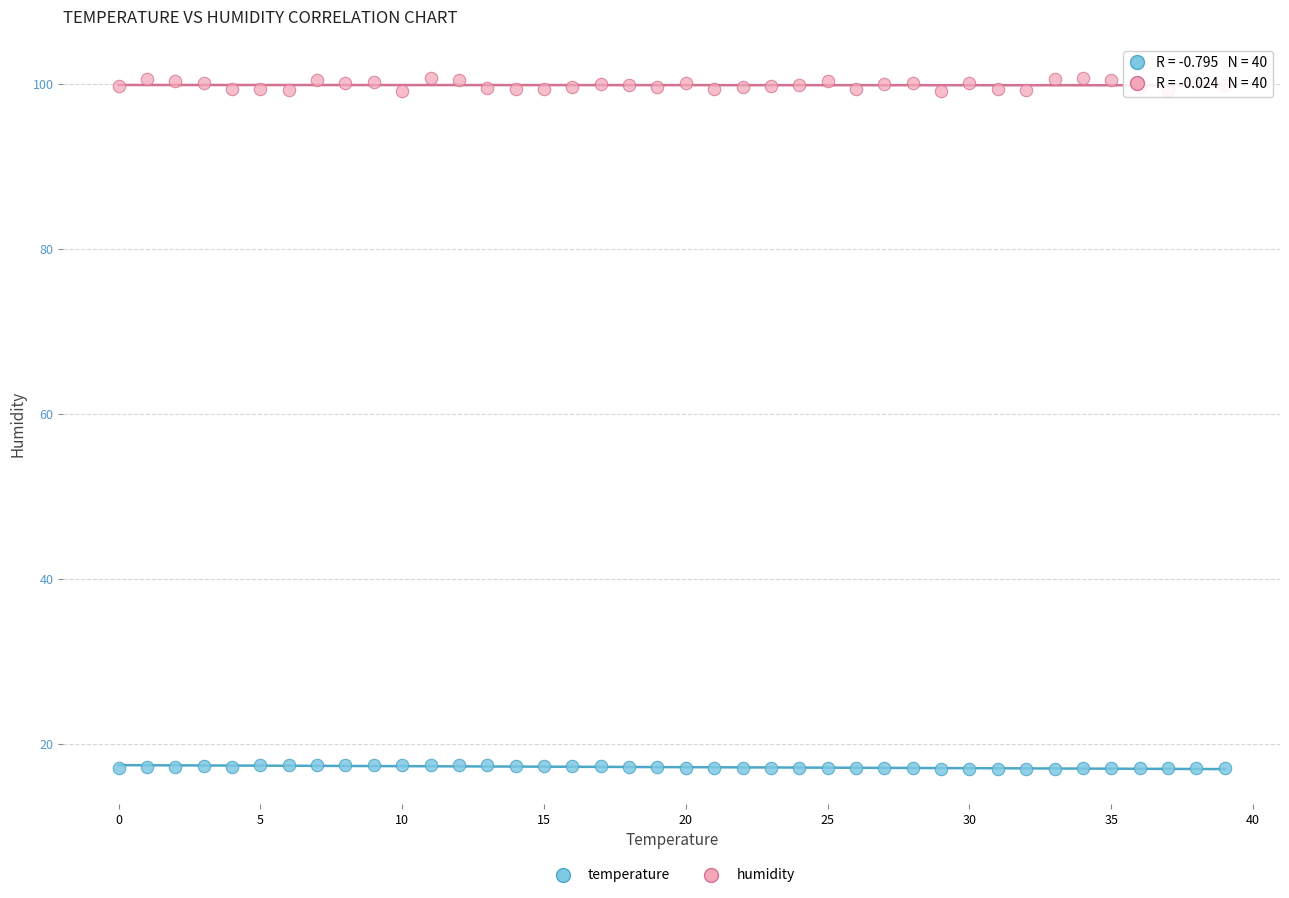

Which series contains the lowest Y value?

temperature